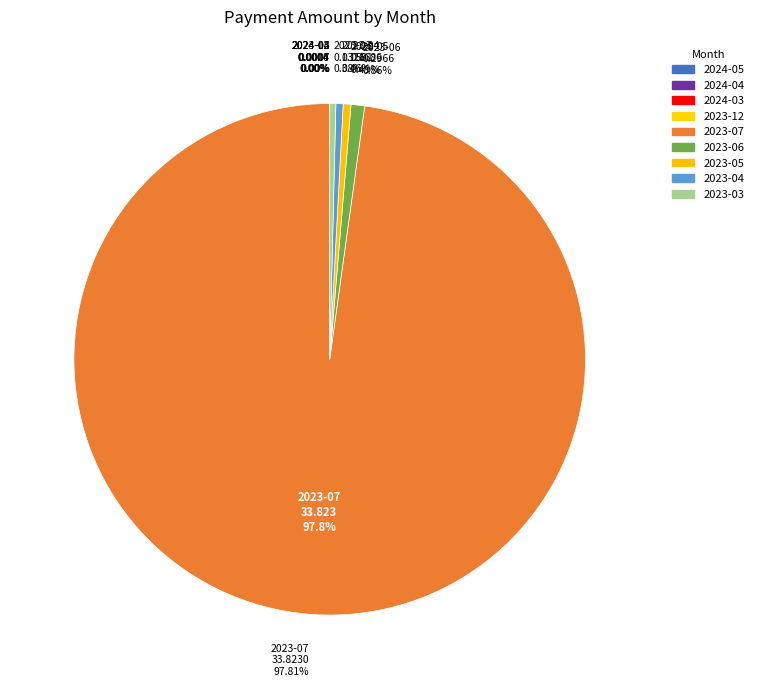

Which has a higher value, 2023-04 or 2023-05?

2023-05